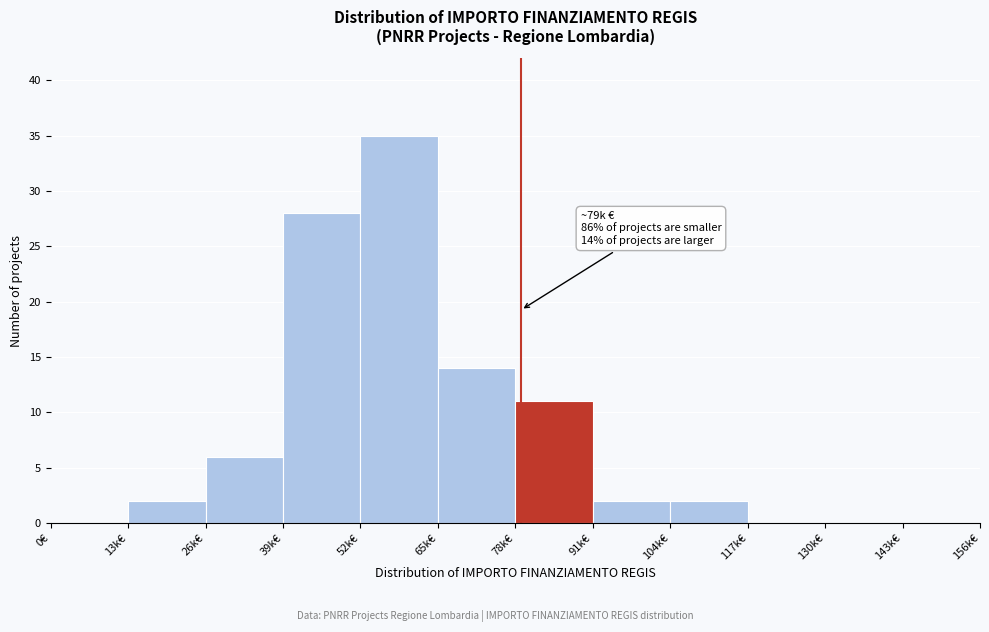

Reading left to right, what are all the values shown in this chart?

0€=0	13k€=2	26k€=6	39k€=28	52k€=35	65k€=14	78k€=11	91k€=2	104k€=2	117k€=0	130k€=0	143k€=0